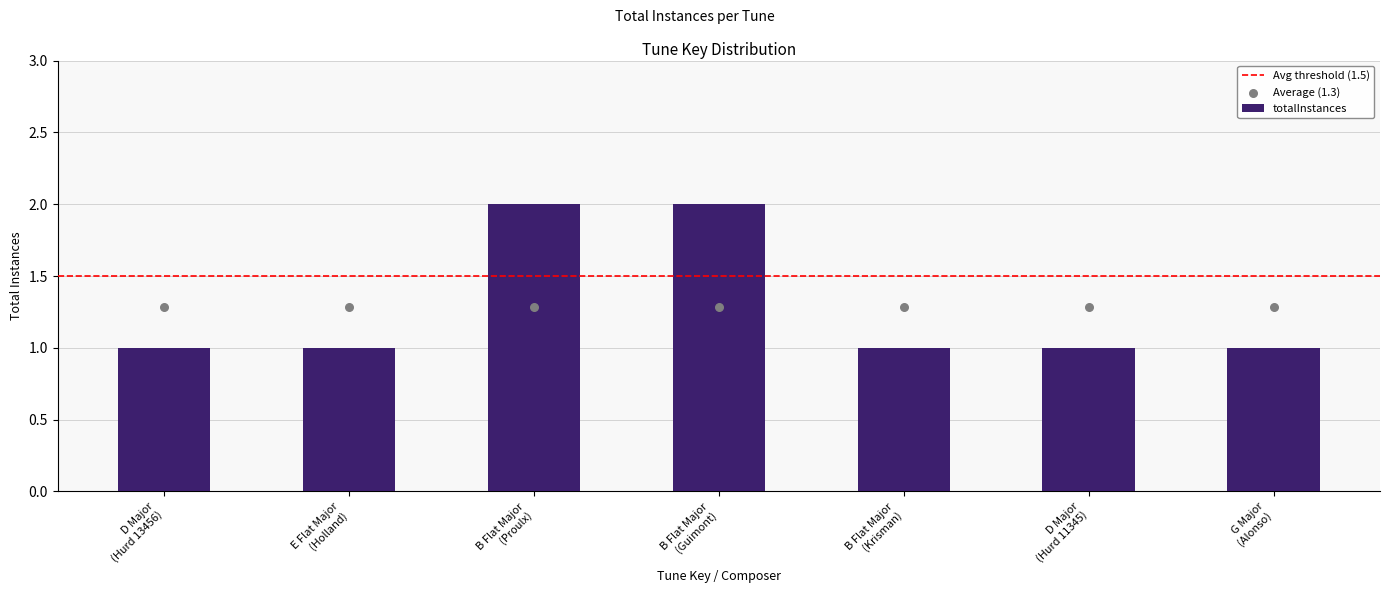

Which has a higher value, B Flat Major
(Guimont) or E Flat Major
(Holland)?

B Flat Major
(Guimont)